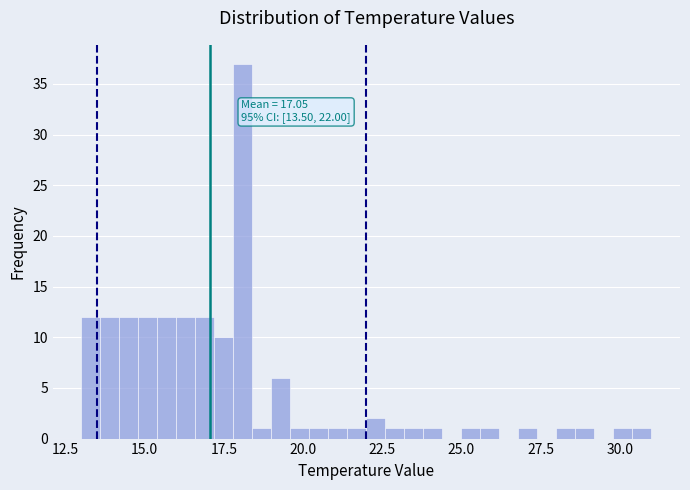

Around what value on the x-axis is the tallest bar? Give the approximate position of its centre, as read against the axis.

18.0